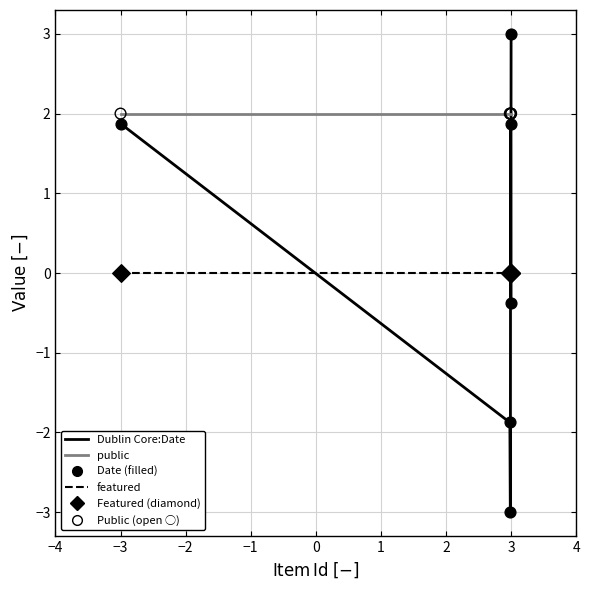

Which series has the widest spread of values?

Dublin Core:Date